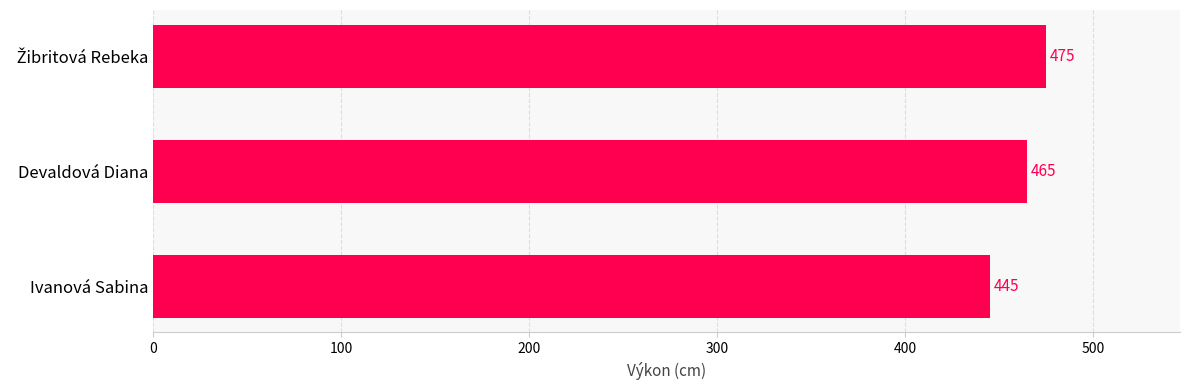

Are the bars grouped side by side (vs. stacked)?

No